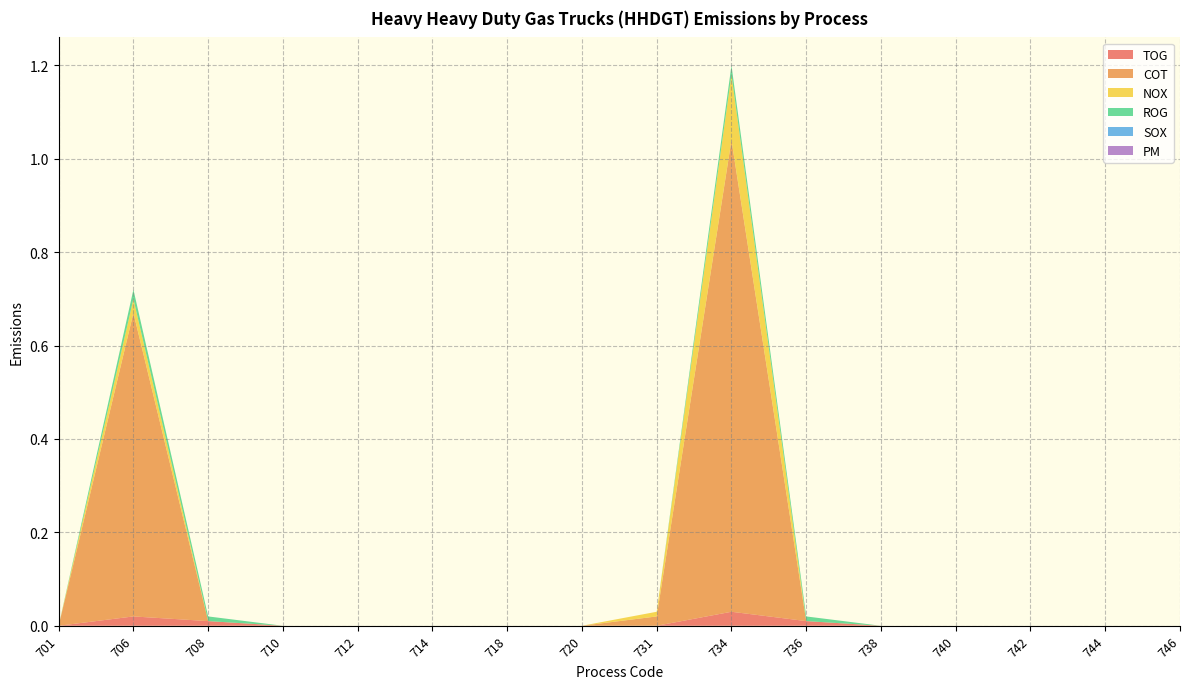

Does the chart have visible grid lines?

Yes